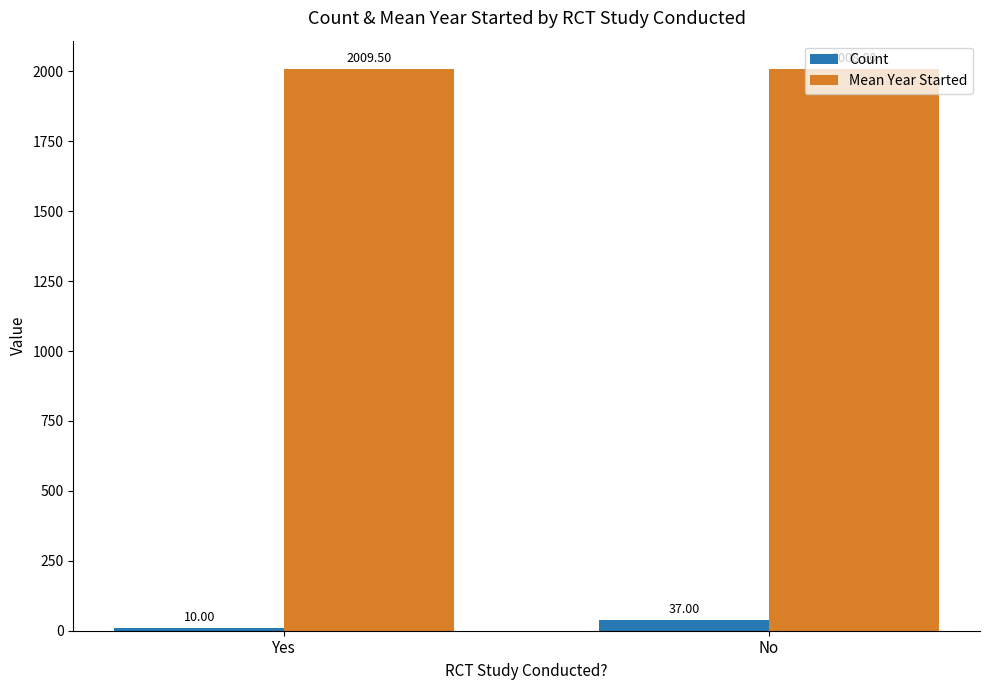

What is the total value across all series at No?

2045.8